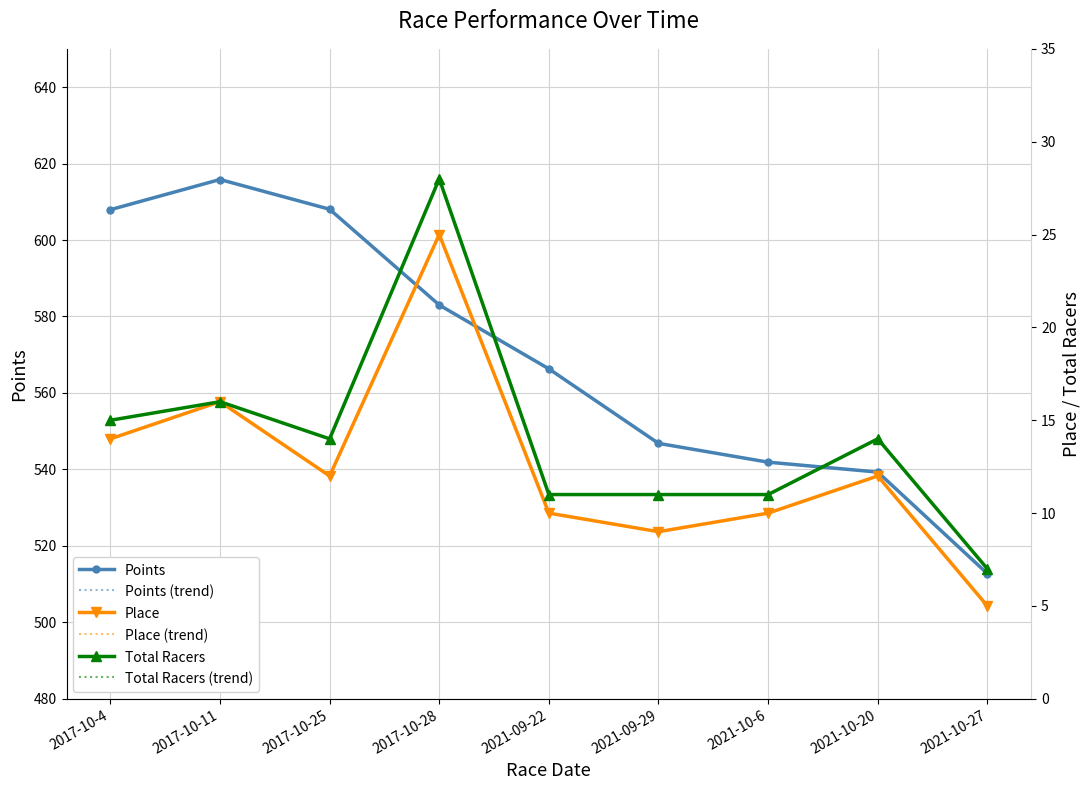

What is the value of the Points (trend) point at the 2nd from the left?

615.8